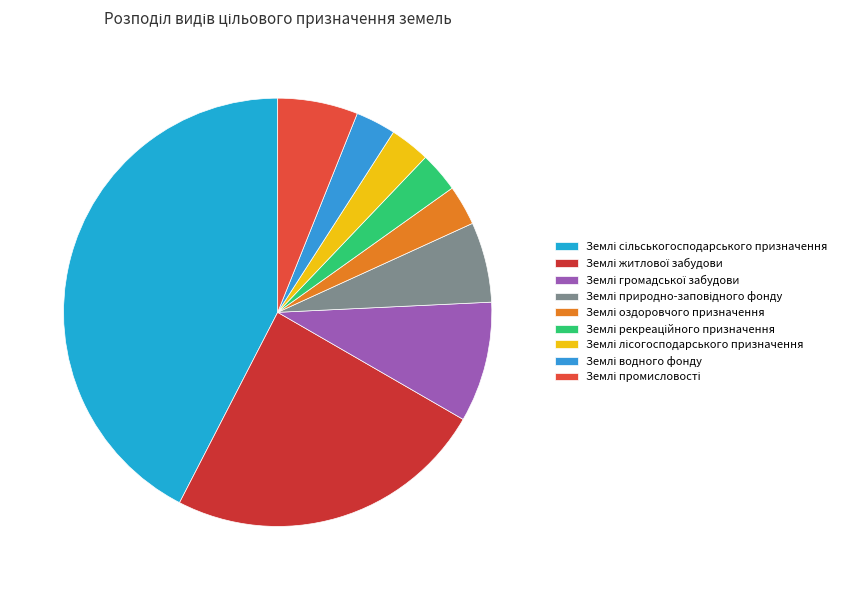

How many slices are in this pie chart?

9